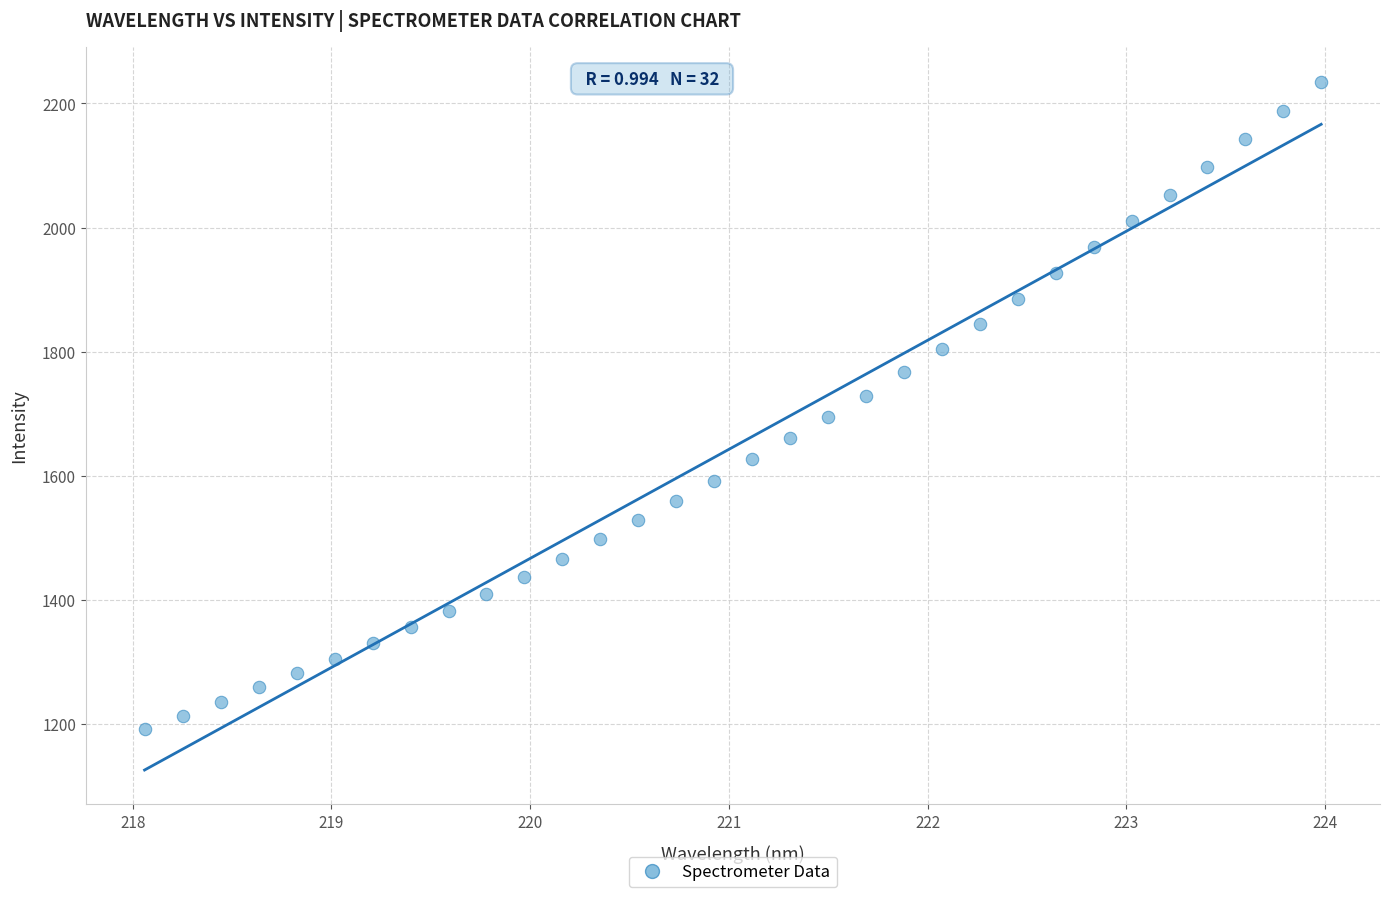

What is the range of Y values (max minus min)?

1042.3